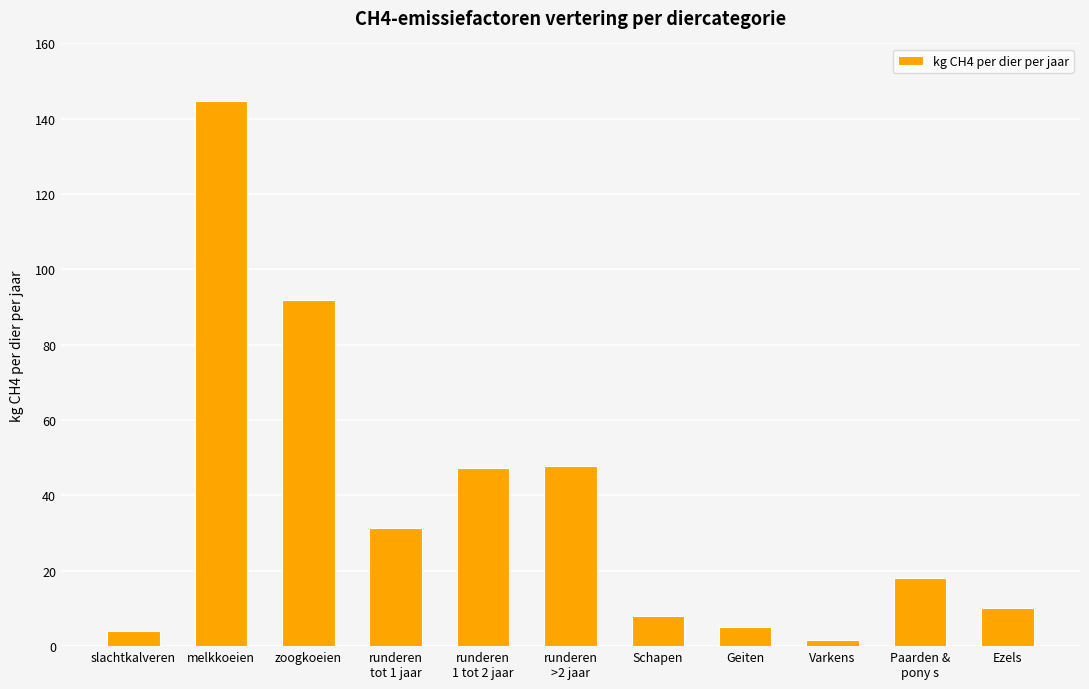

What is the label of the 9th bar from the left?

Varkens